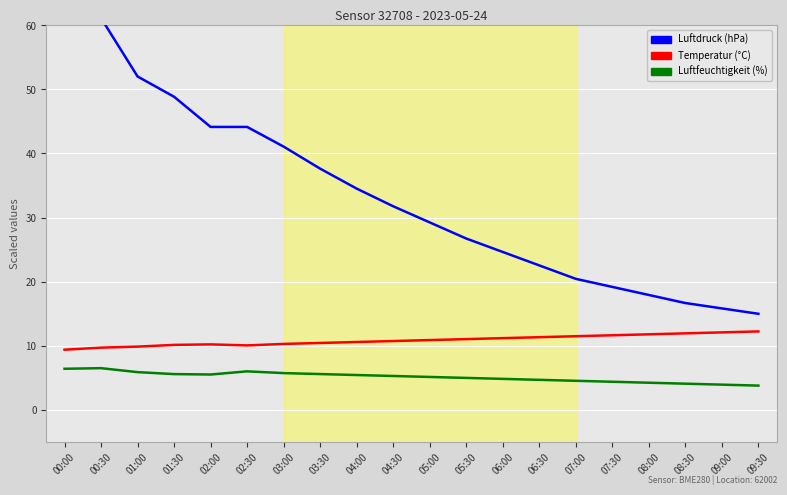

Which category has the lowest value across all series?

09:30